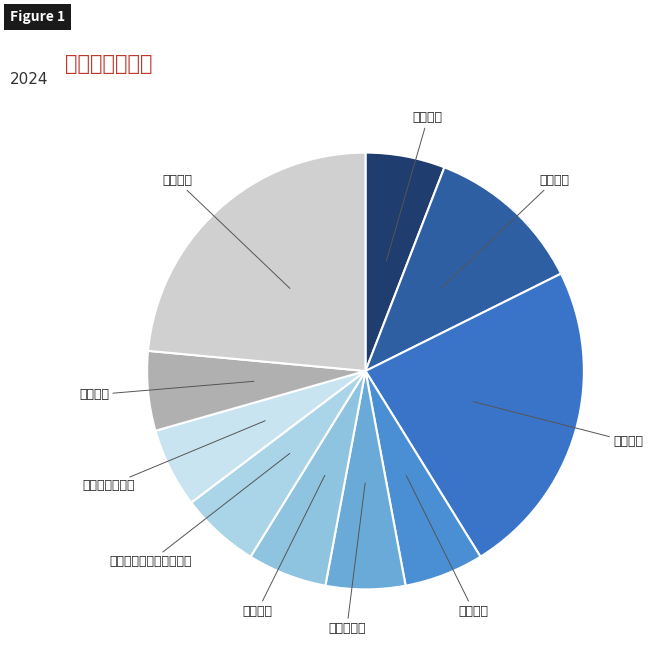

Which has a higher value, 电力学院 or 资源学院?

资源学院